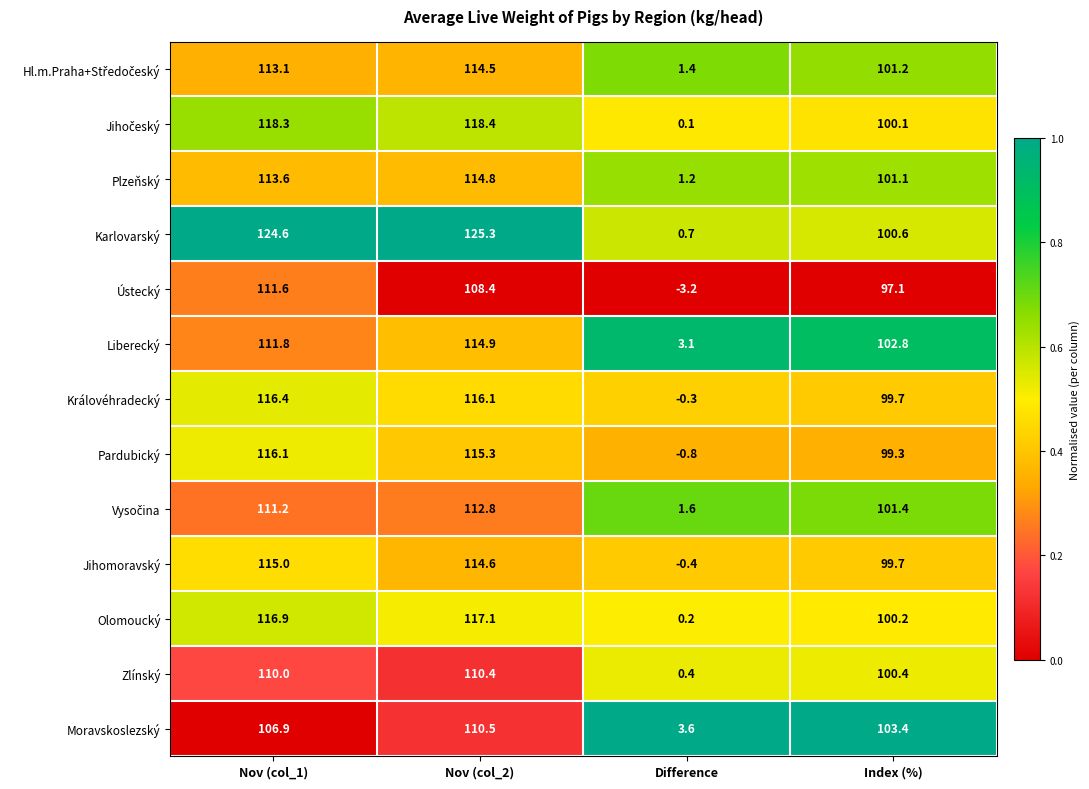

At how many categories does at least one series exceed 13?

3